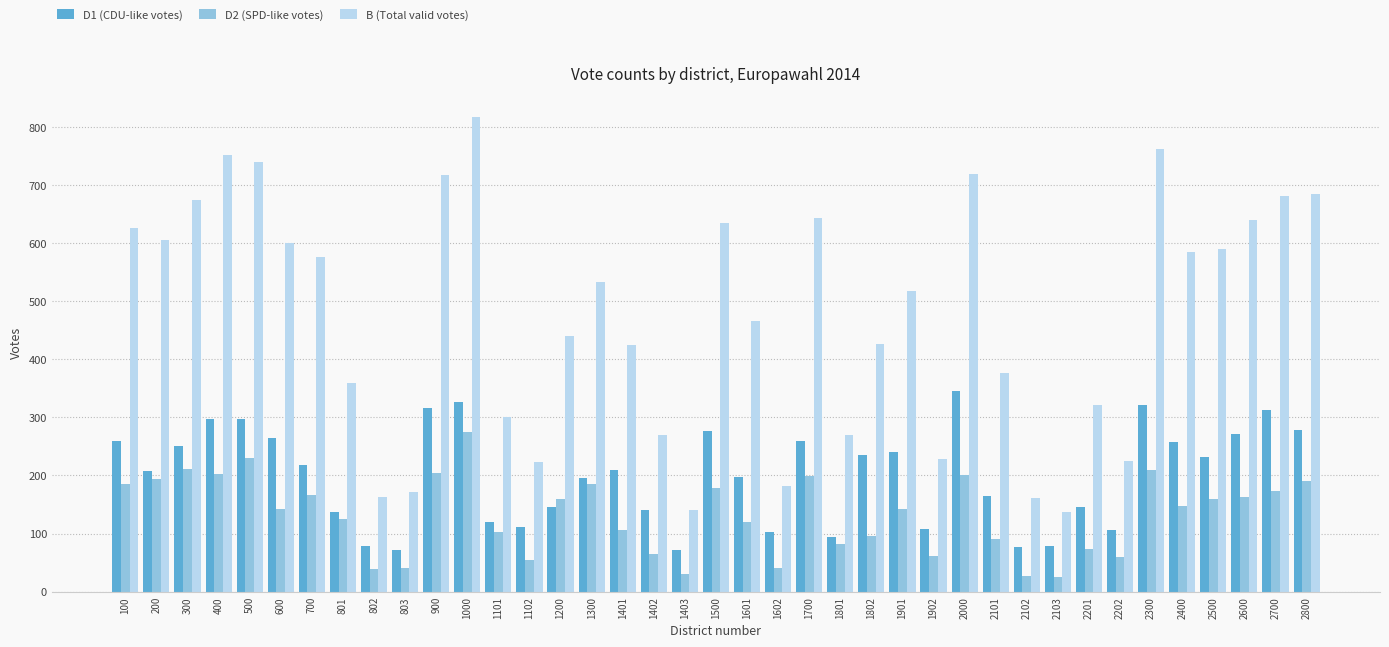

What is the value of the D2 (SPD-like votes) bar at the 8th from the left?

125